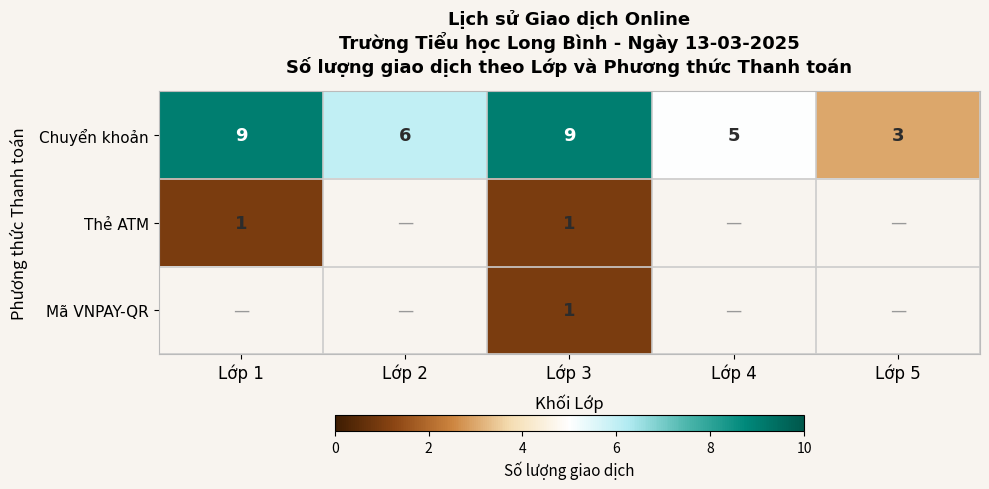

Which has a higher value, Lớp 3 or Lớp 2?

Lớp 3